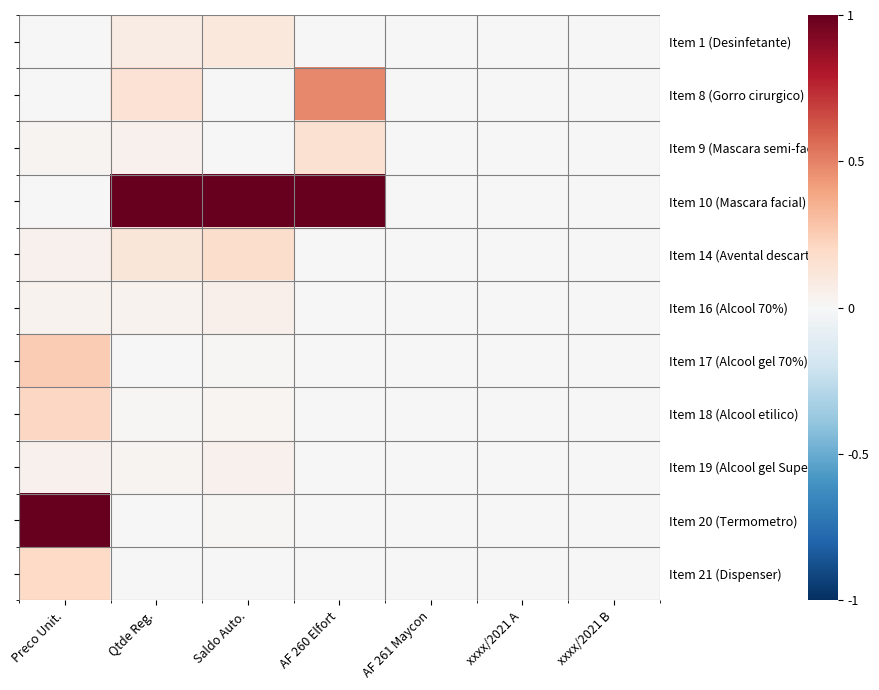

List the labels in order of Item 21 (Dispenser) value, smallest first.

AF 260 Elfort, AF 261 Maycon, xxxx/2021 A, xxxx/2021 B, Qtde Reg., Saldo Auto., Preco Unit.